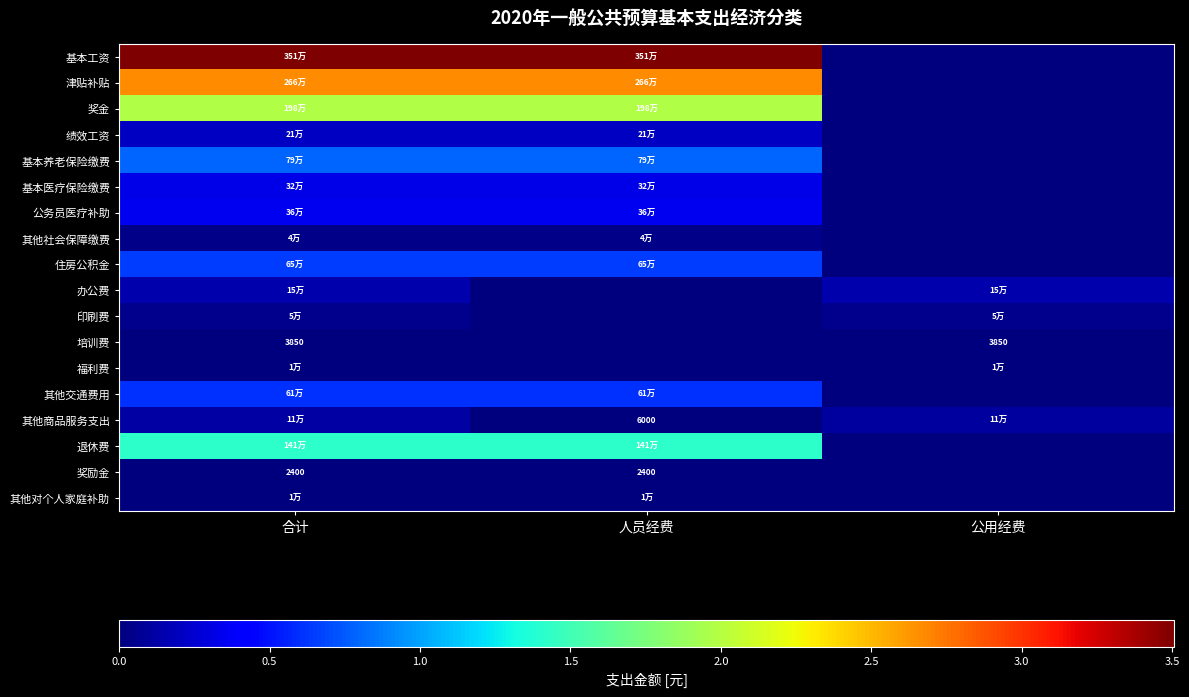

The value of 其他商品服务支出 at 人员经费 is 1609.6. True or false?

False